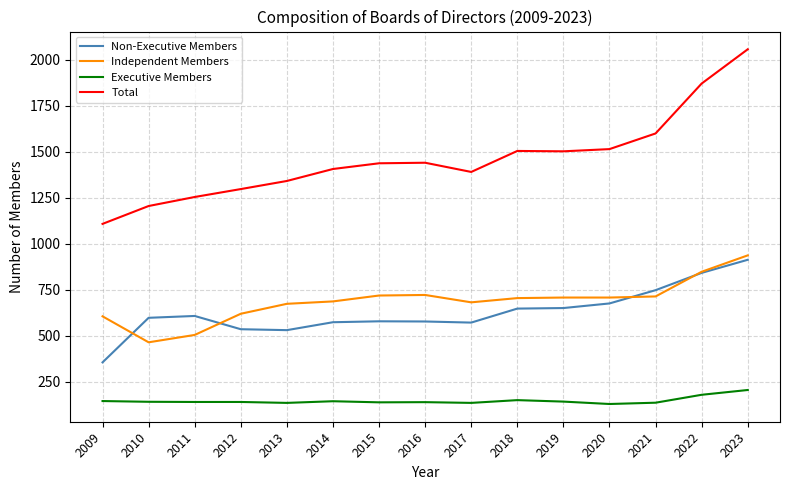

The value of Non-Executive Members at 2013 is 271. True or false?

False